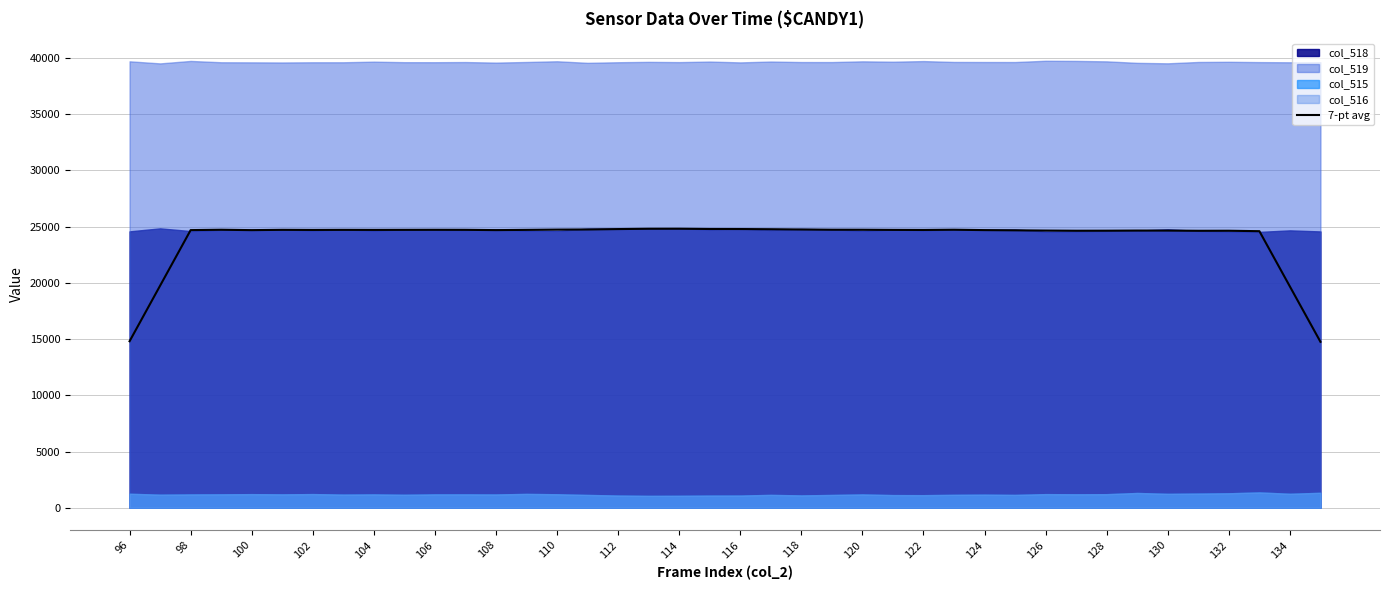

The value of 7-pt avg at 110 is 24738.6. True or false?

True